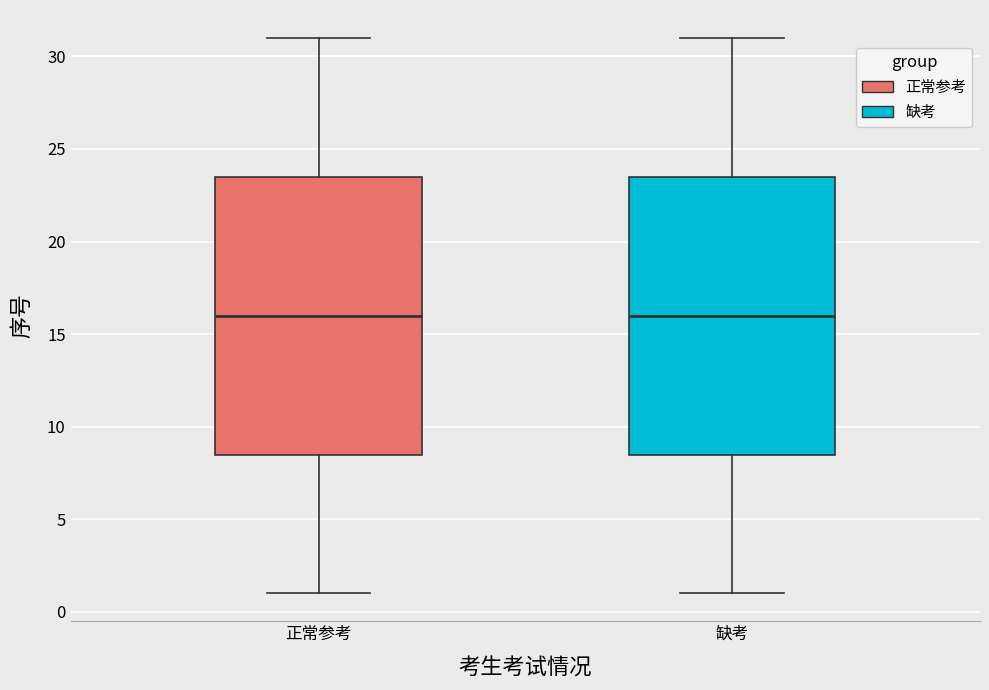

Where does the upper whisker of the box for 正常参考 end on the y-axis? The values are not printed on the chart, so give them approximately, as read against the axis.

31.0